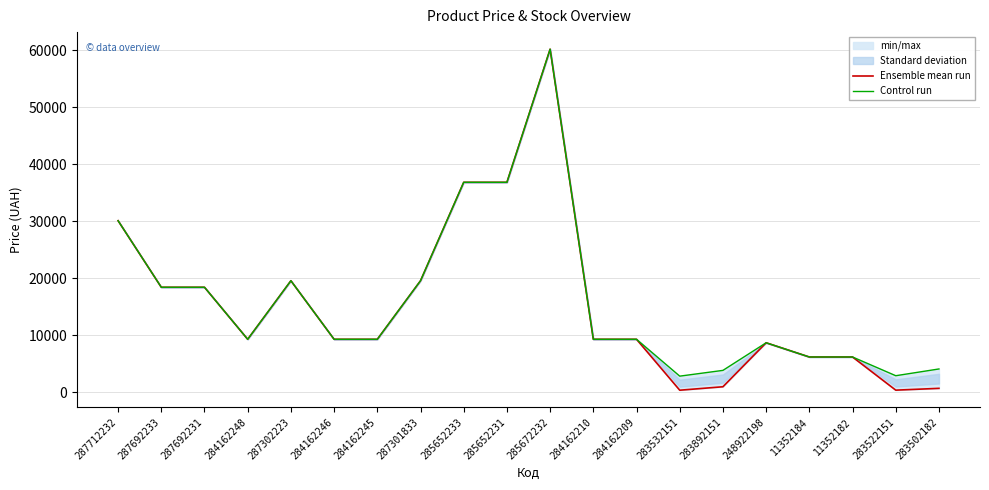

Which series has the largest range (max minus min)?

Ensemble mean run